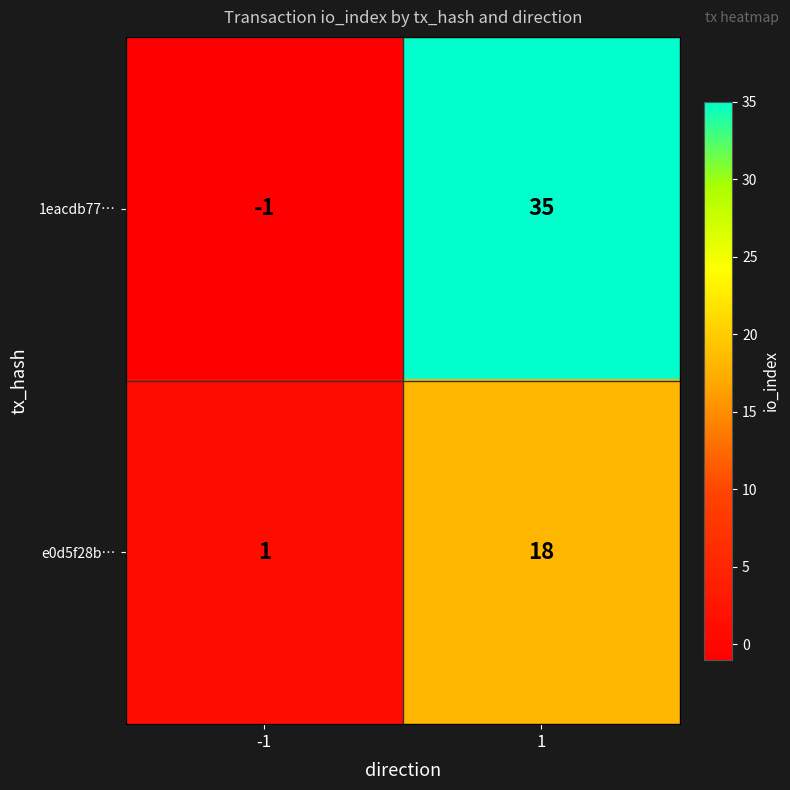

What is the sum of the 1eacdb77… values at -1 and 1?

34